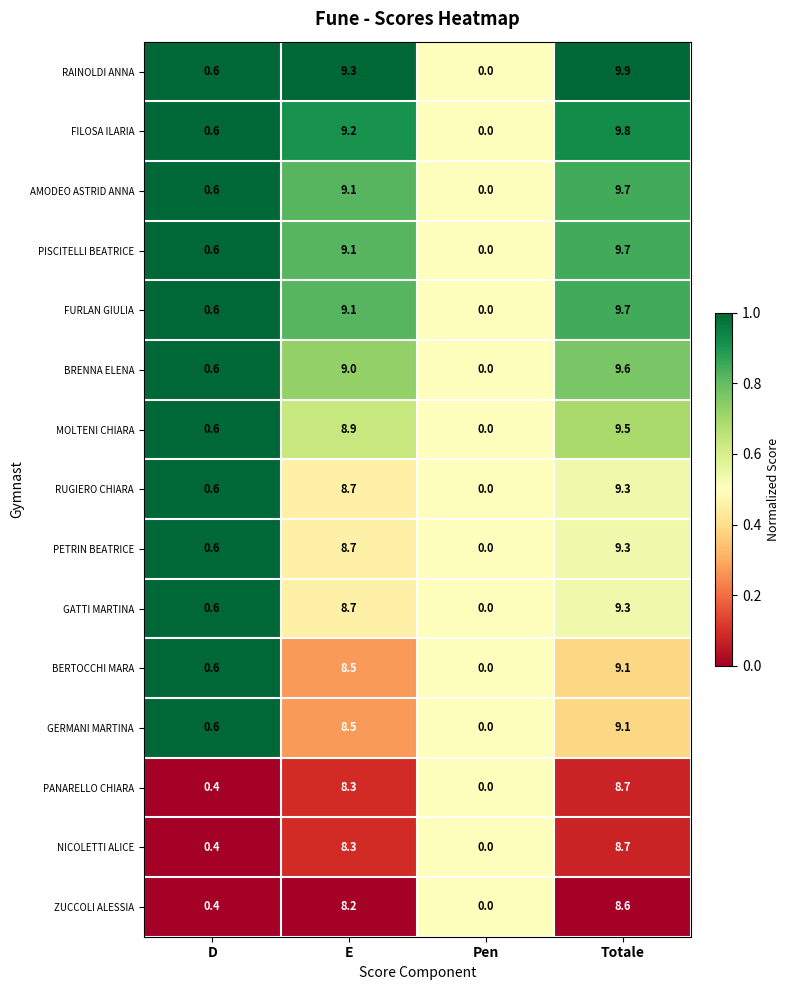

Count the number of data series in this chart.

15